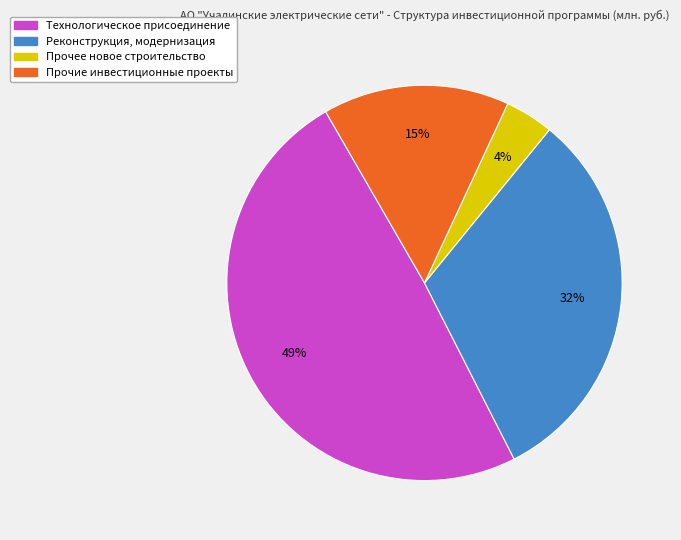

Count the number of slices in the pie.

4